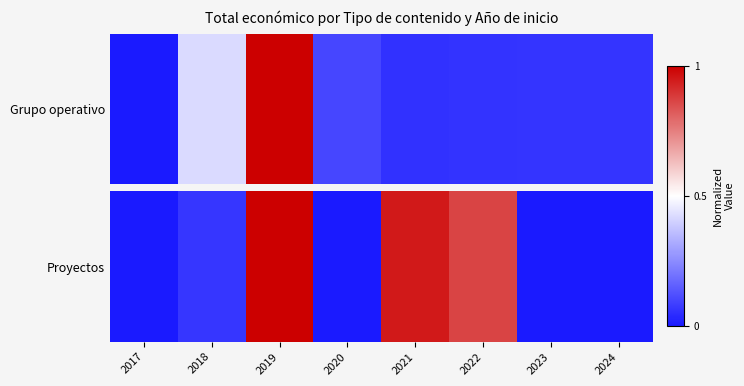

At which label is the value closest to 0?

2017